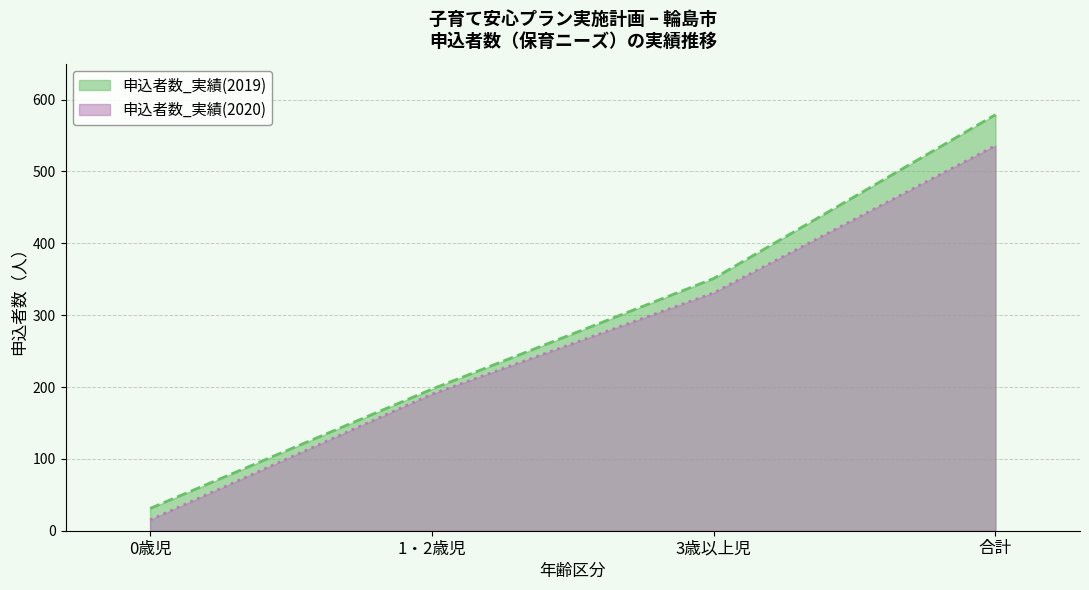

At which category is the sum across all series the highest?

合計